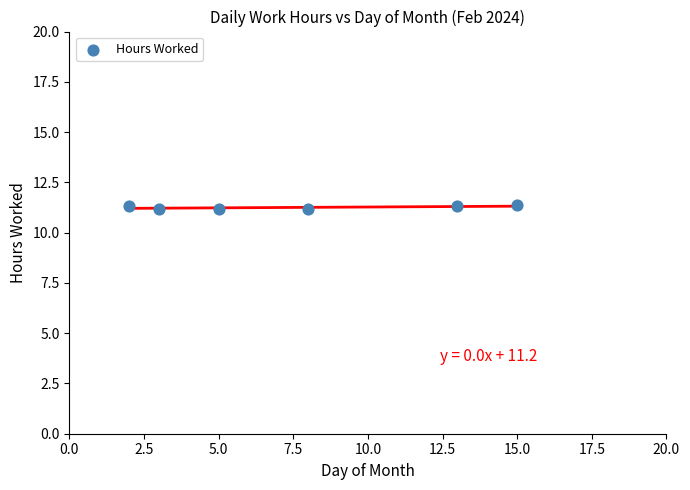

What is the range of X values (max minus min)?

13.0